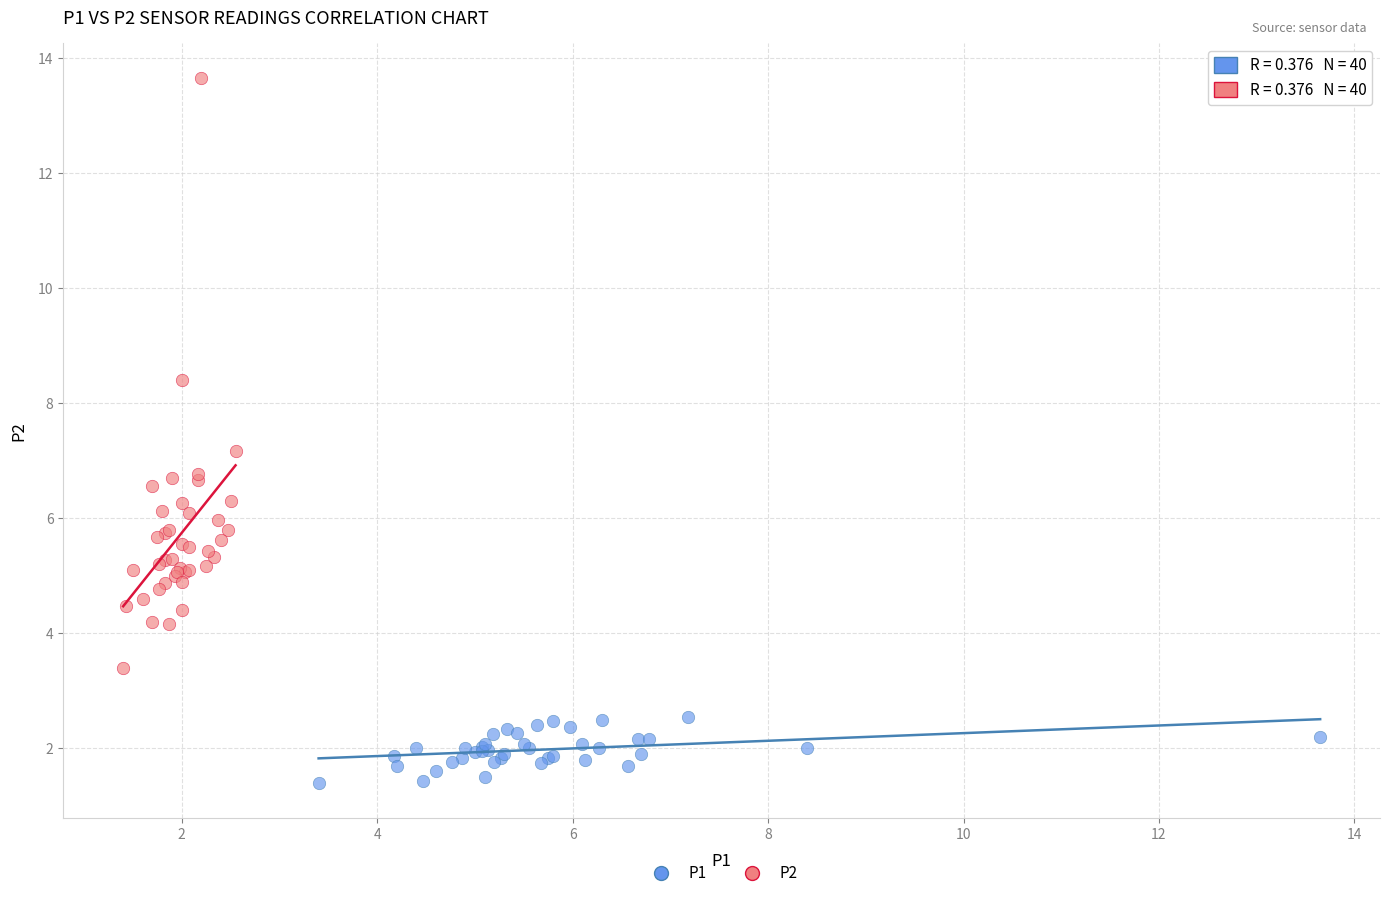

Which series contains the highest Y value?

P2